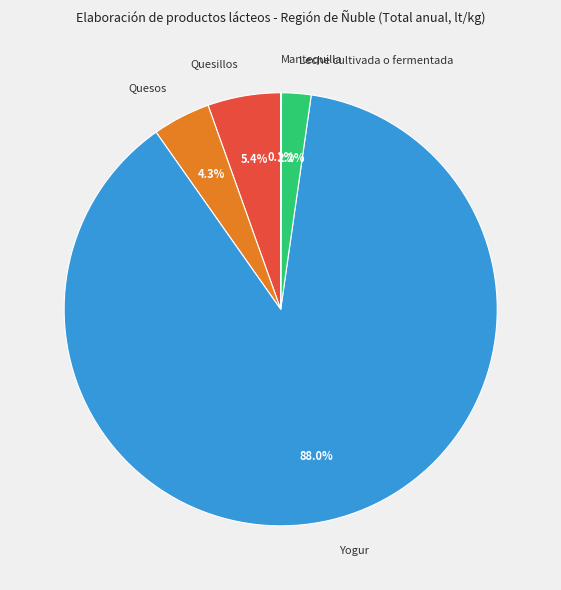

Which category accounts for the majority?

Yogur